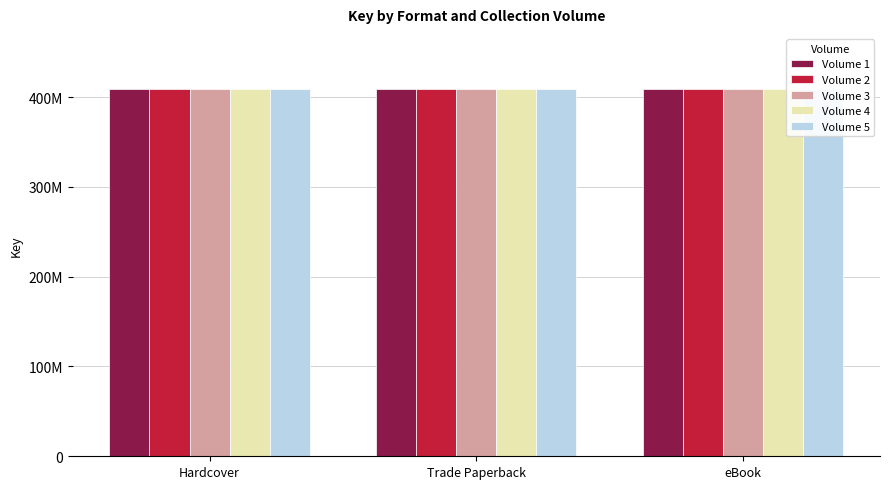

What is the label of the 1st bar from the right?

eBook